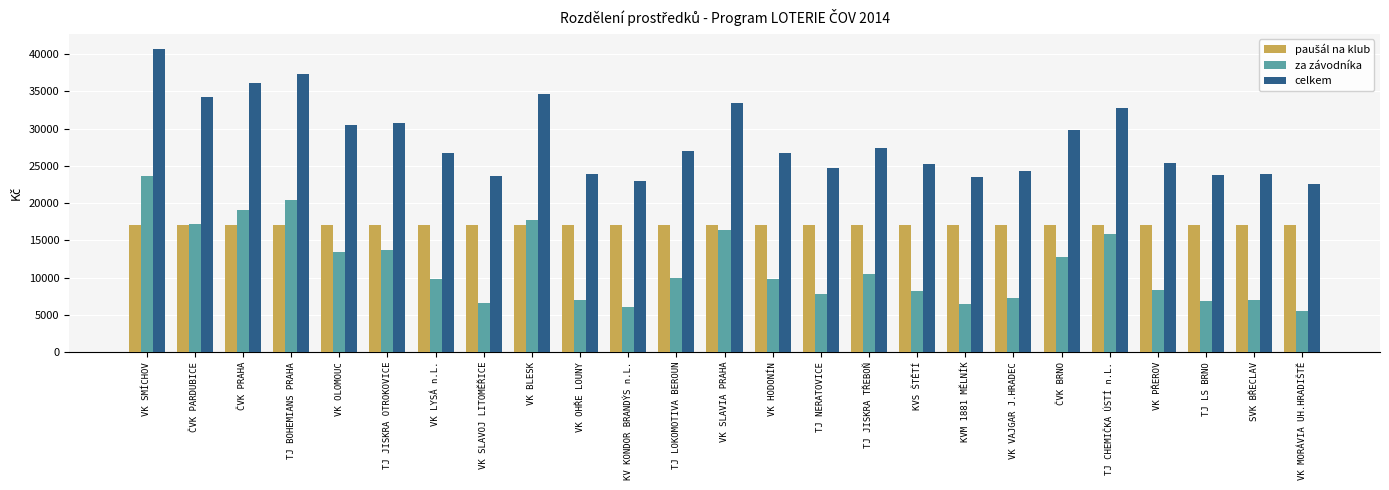

What is the sum of all celkem values?

711832.5